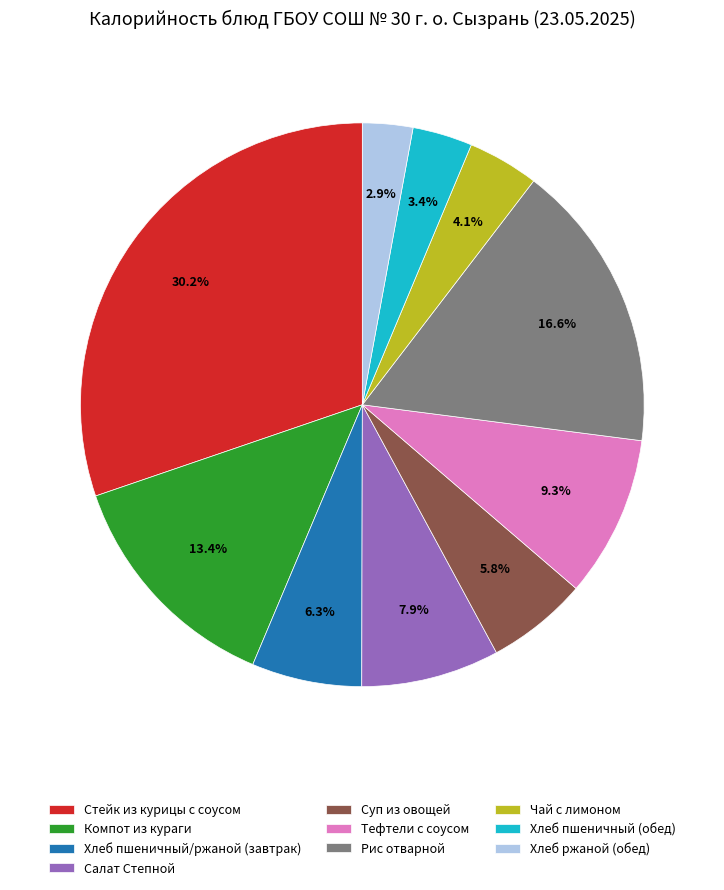

What percentage is the Хлеб пшеничный (обед) slice, to the nearest percent?

3%